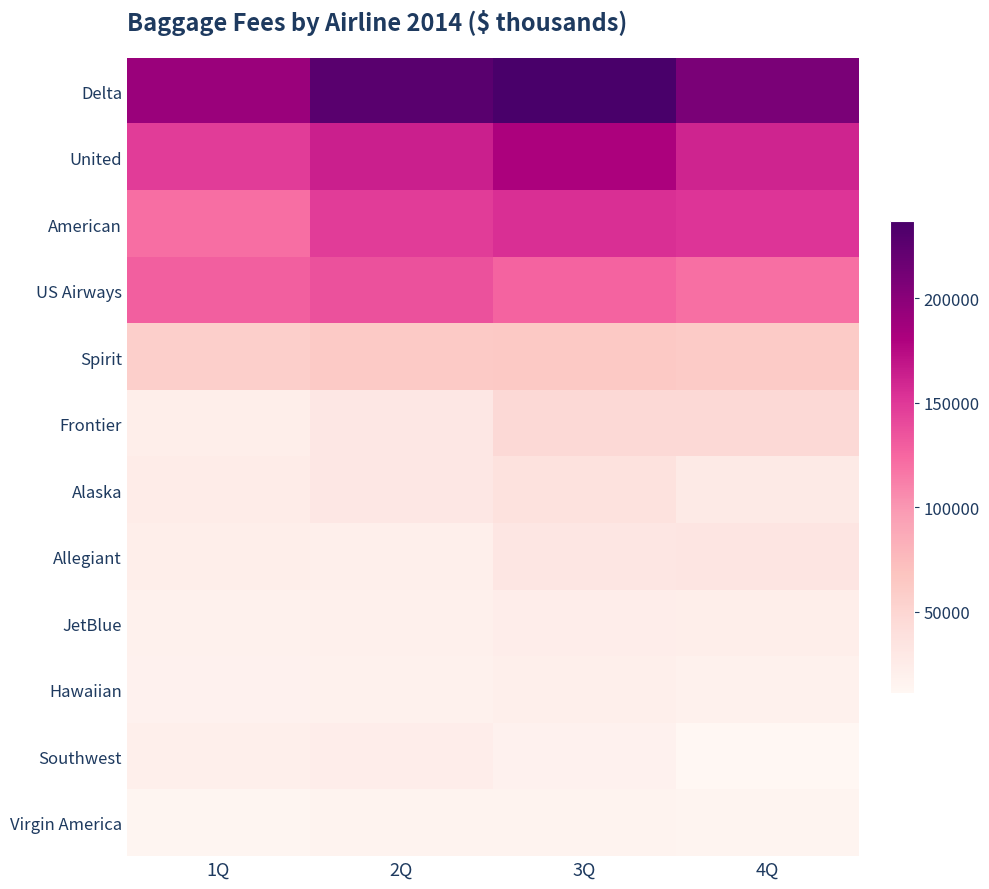

Reading right to left, transcribe all the data shown in this chart.

Delta: 4Q=208201	3Q=237002	2Q=227066	1Q=190640
United: 4Q=160464	3Q=180713	2Q=163523	1Q=147157
American: 4Q=151601	3Q=154888	2Q=147174	1Q=120767
US Airways: 4Q=120494	3Q=126221	2Q=135632	1Q=128934
Spirit: 4Q=60879	3Q=62623	2Q=61724	1Q=56641
Frontier: 4Q=46190	3Q=46143	2Q=30381	1Q=22139
Alaska: 4Q=27703	3Q=37455	2Q=30510	1Q=24962
Allegiant: 4Q=32297	3Q=31897	2Q=21243	1Q=22380
JetBlue: 4Q=22213	3Q=22888	2Q=19792	1Q=18623
Hawaiian: 4Q=18936	3Q=20892	2Q=18965	1Q=17304
Southwest: 4Q=11114	3Q=17732	2Q=22962	1Q=21362
Virgin America: 4Q=14551	3Q=16251	2Q=15990	1Q=13365